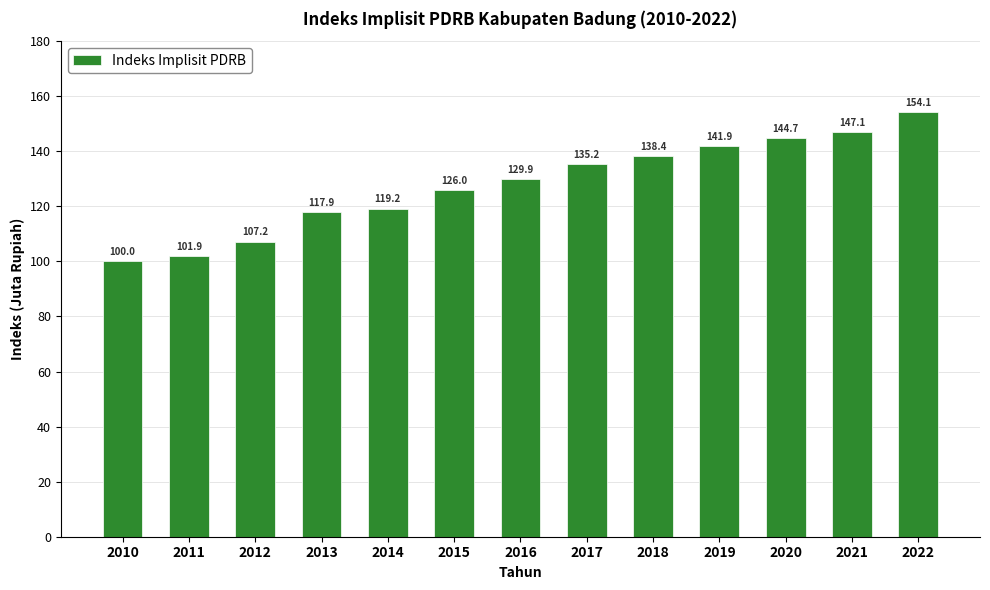

Where does the data first go above 129?

2016